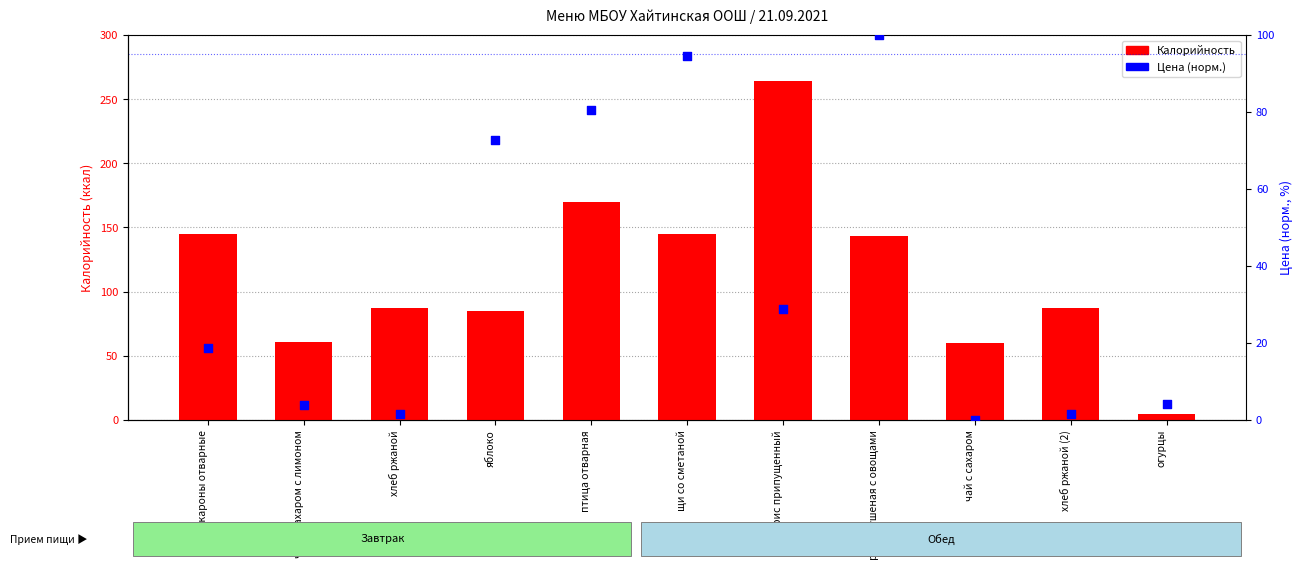

At which category is the sum across all series the highest?

рис припущенный